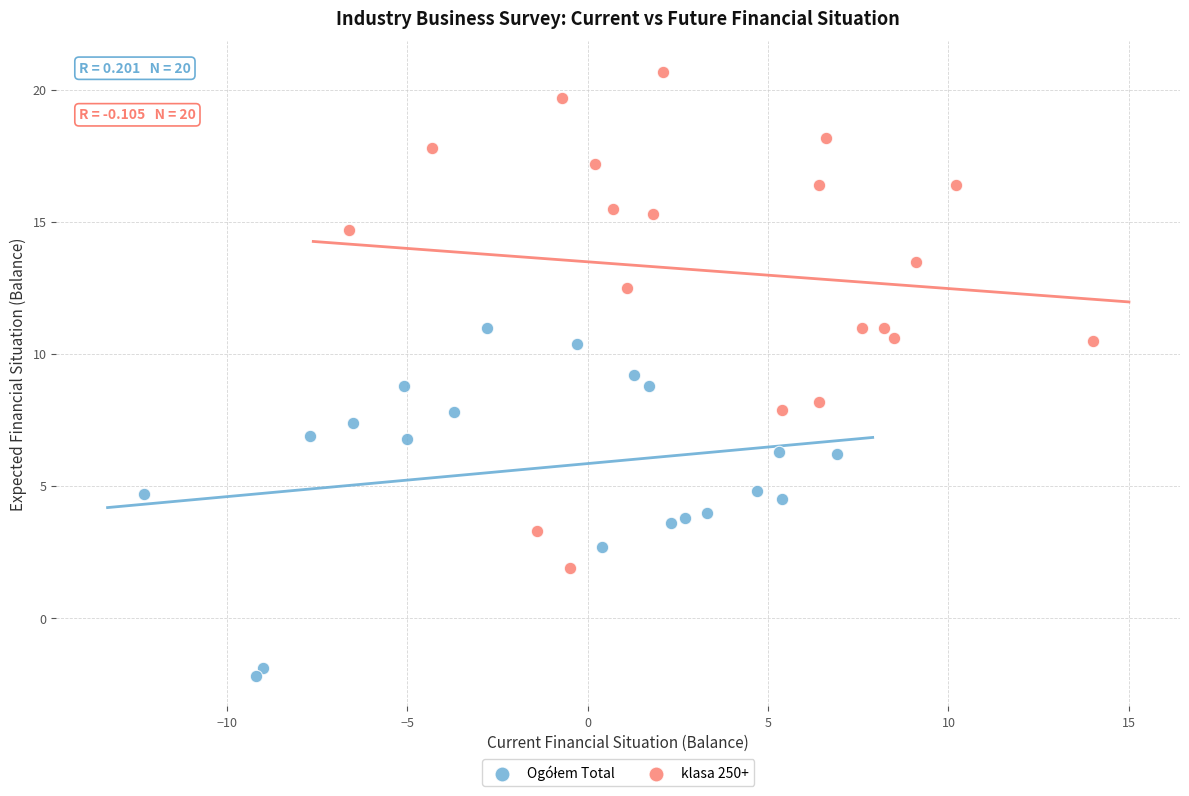

Which series contains the highest Y value?

klasa 250+